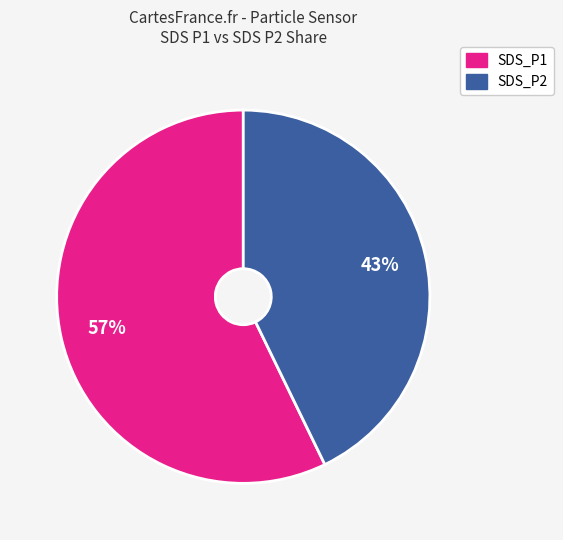

To the nearest percent, what is the average slice percentage?

50%